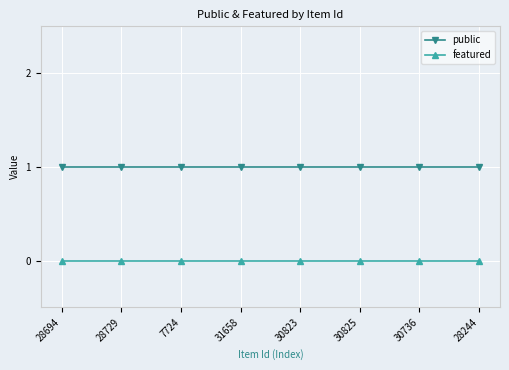

Is it true that public equals 0 at 30736?

False